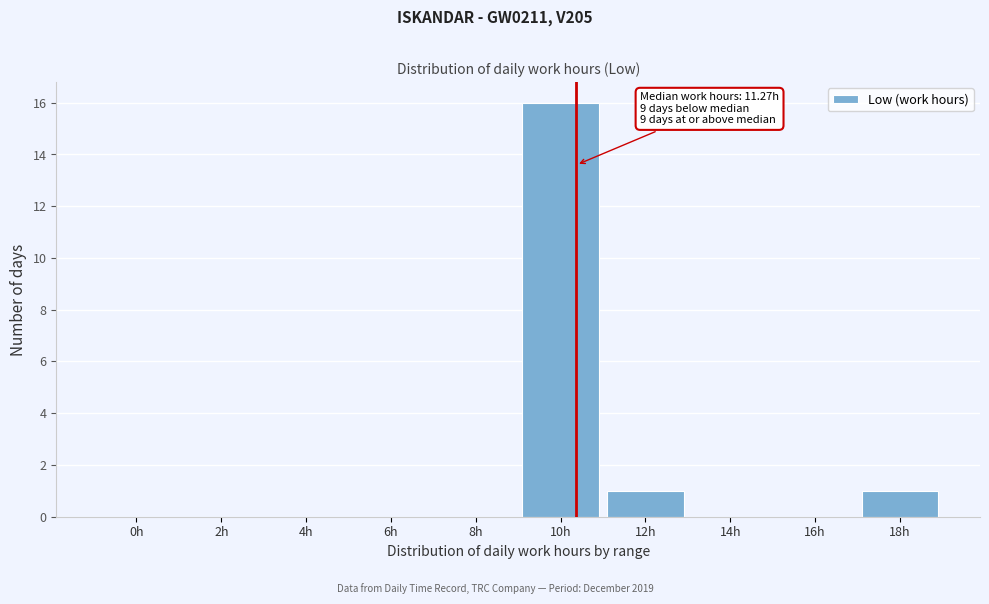

Reading left to right, transcribe all the data shown in this chart.

0h=0	2h=0	4h=0	6h=0	8h=0	10h=16	12h=1	14h=0	16h=0	18h=1